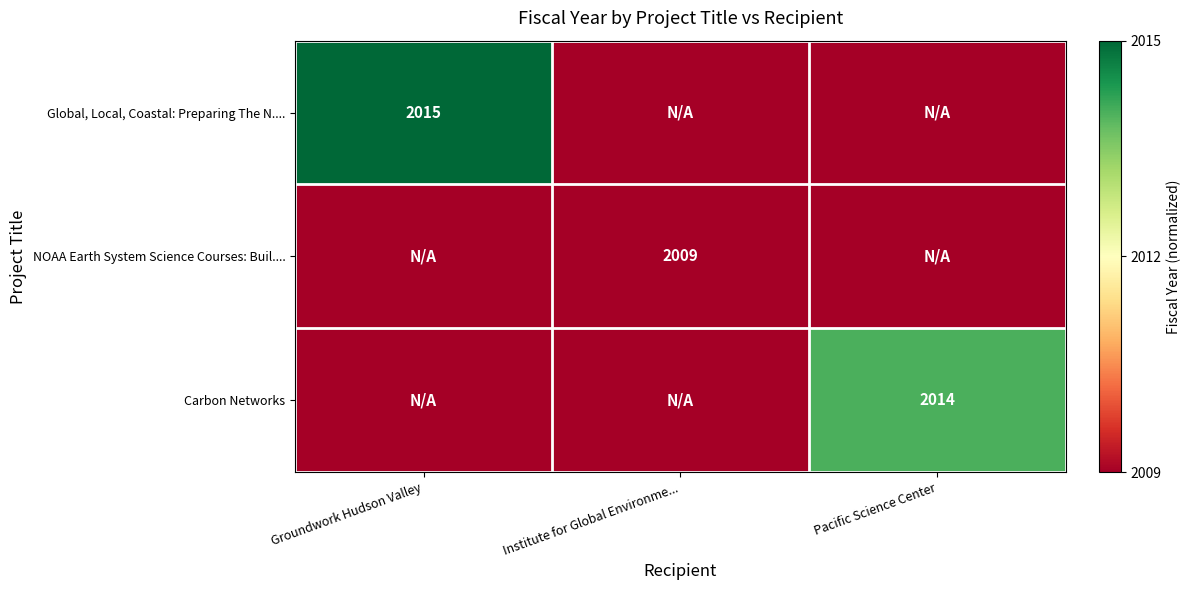

True or false: Global, Local, Coastal: Preparing The N.... has a value of 2015 at Groundwork Hudson Valley.

True